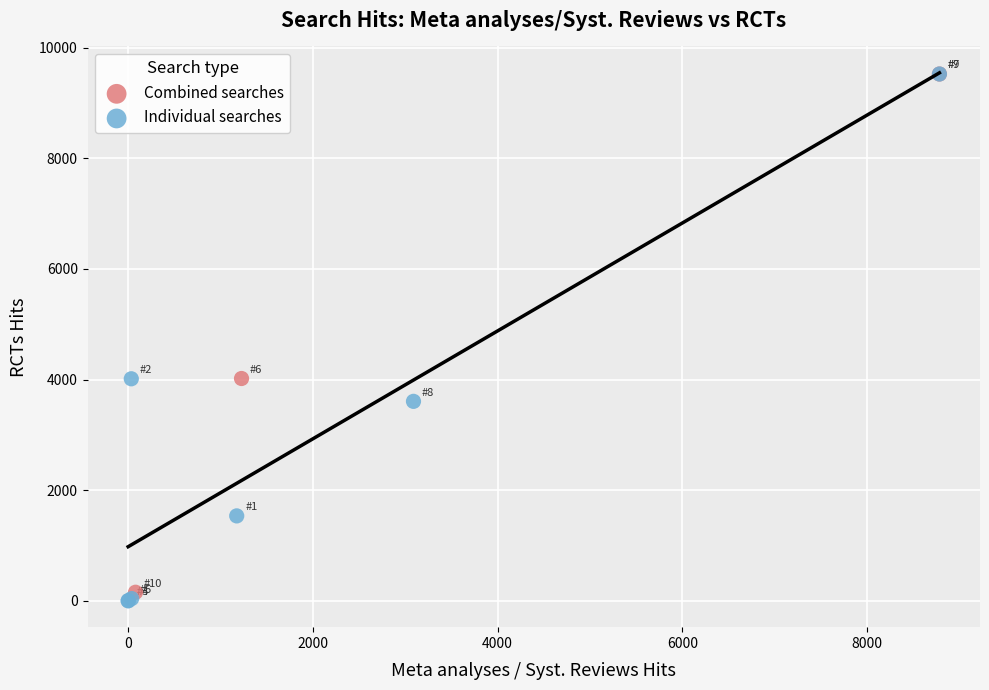

Which series has the largest Y range (max minus min)?

Individual searches